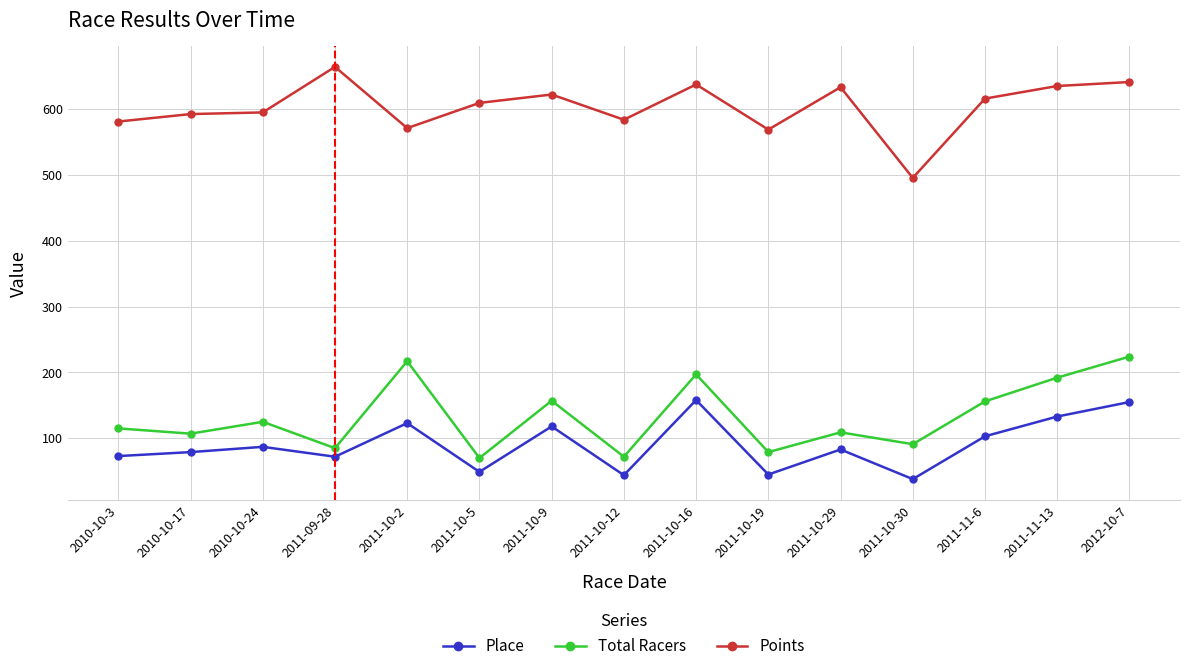

What is the label of the 15th point from the left?

2012-10-7